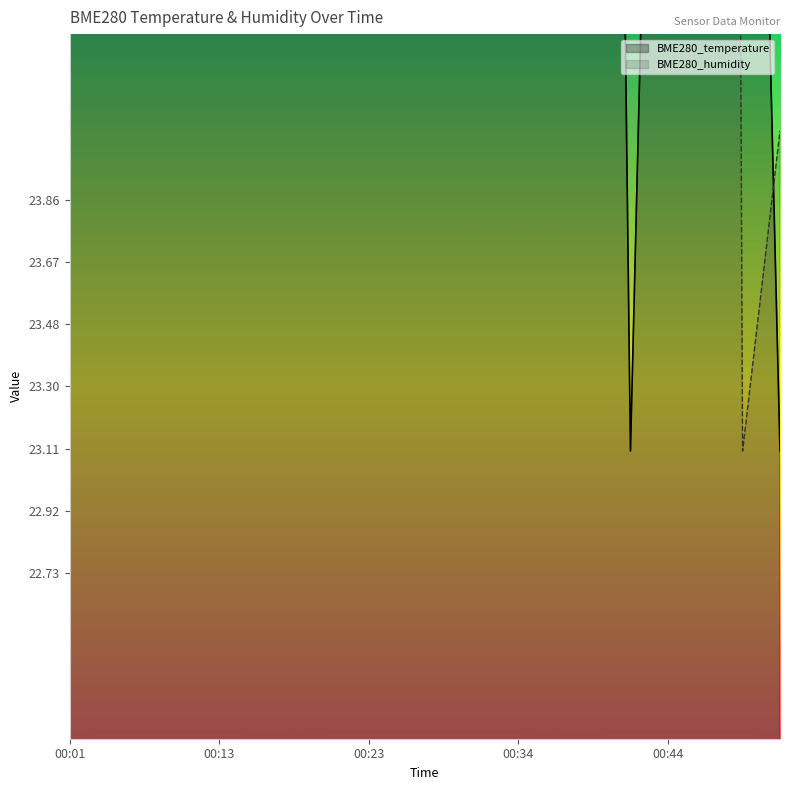

How many times do BME280_temperature and BME280_humidity cross each other?

9